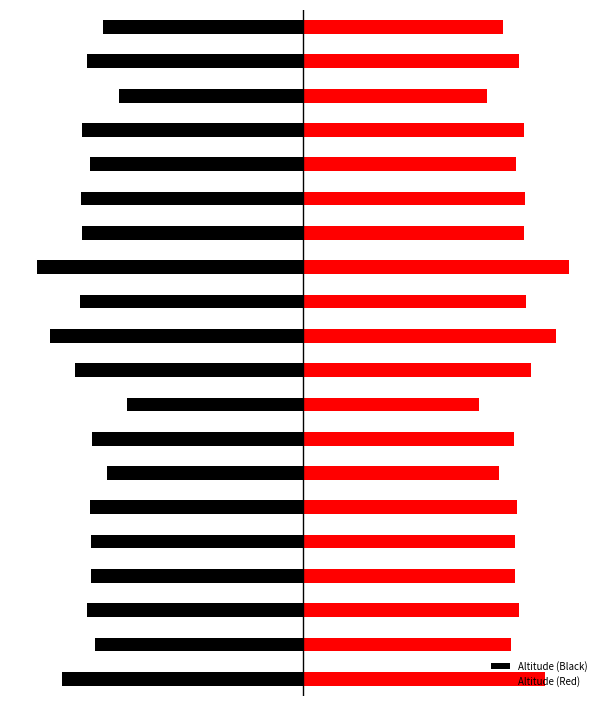

The value of Altitude (Red) at 9 is 2198. True or false?

True